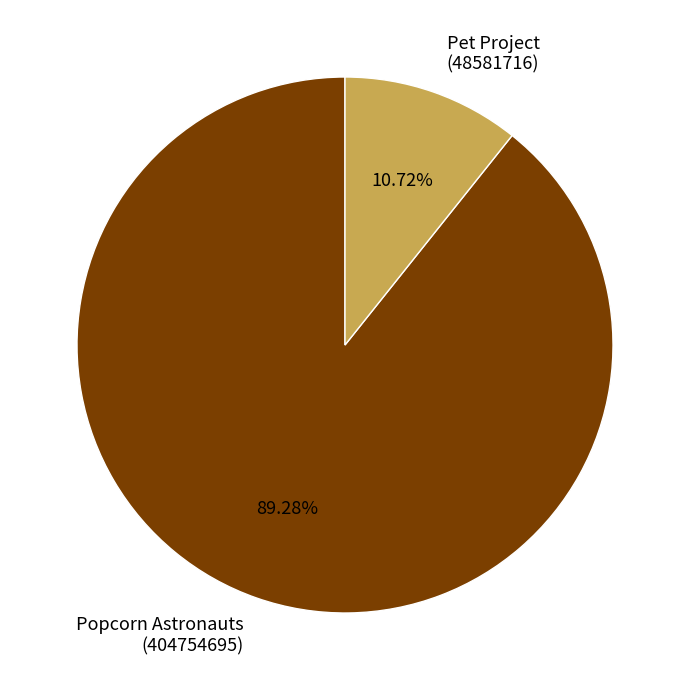

How many segments does this pie chart have?

2